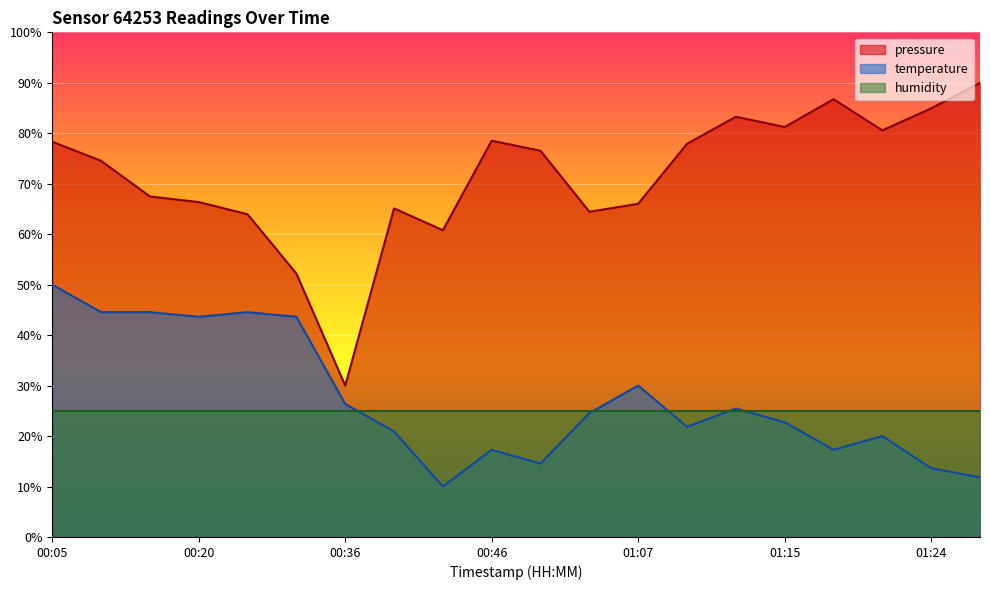

The value of temperature at 01:18 is 9.9. True or false?

False